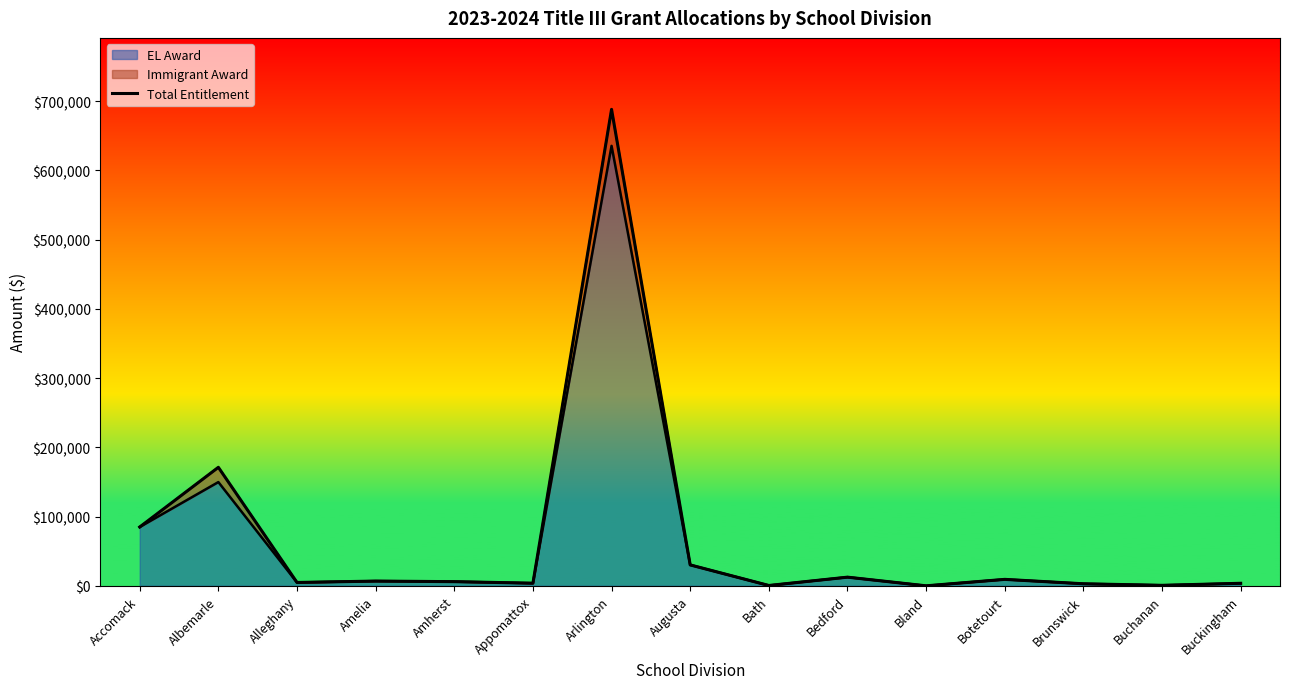

How many interior local peaks (higher than both neighbors) does the data have?

5